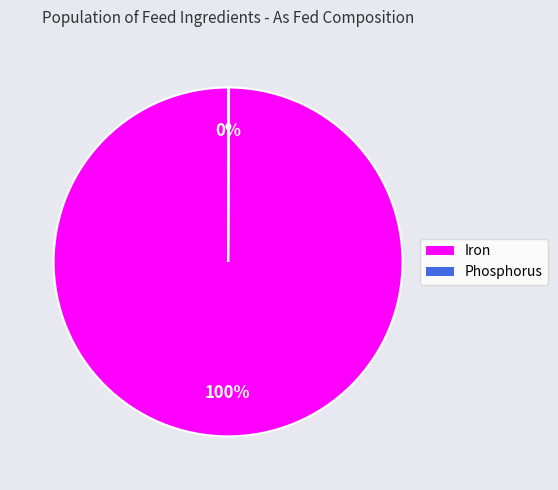

To the nearest percent, what portion does Iron represent?

100%